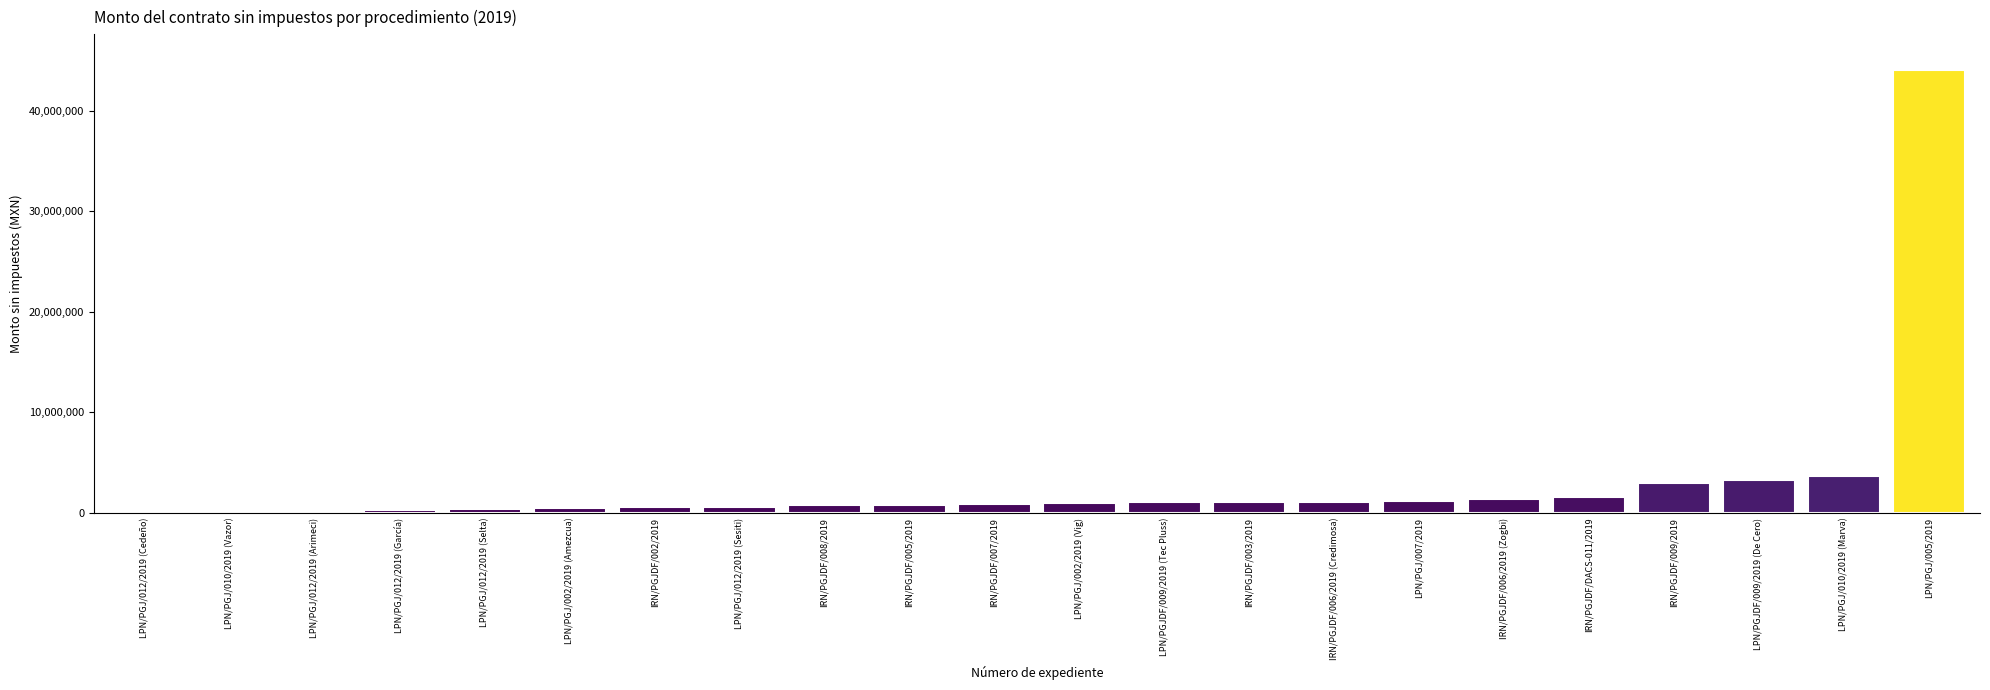

Between LPN/PGJ/012/2019 (Selta) and LPN/PGJDF/009/2019 (De Cero), which is larger?

LPN/PGJDF/009/2019 (De Cero)